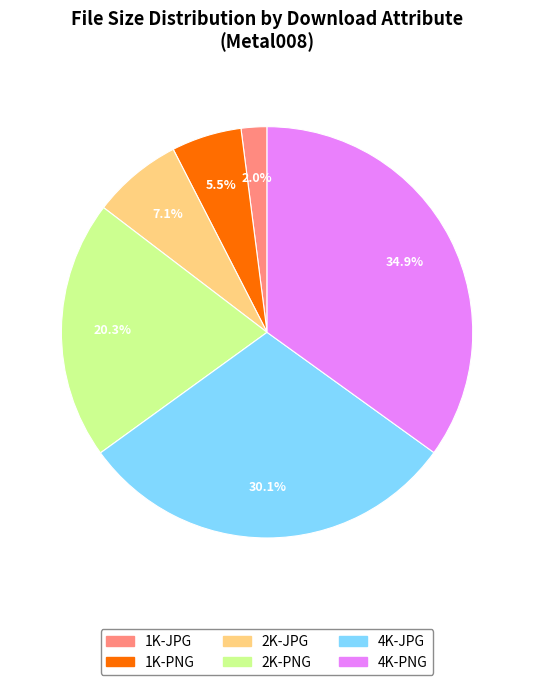

Is there any slice that represents more than half of the pie?

No